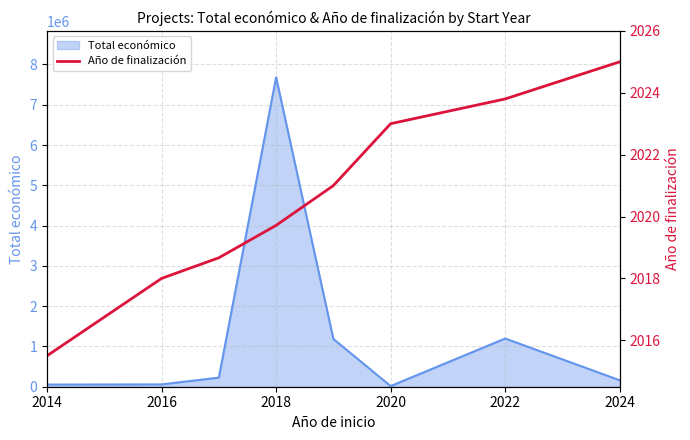

How many values exceed 2021?

3